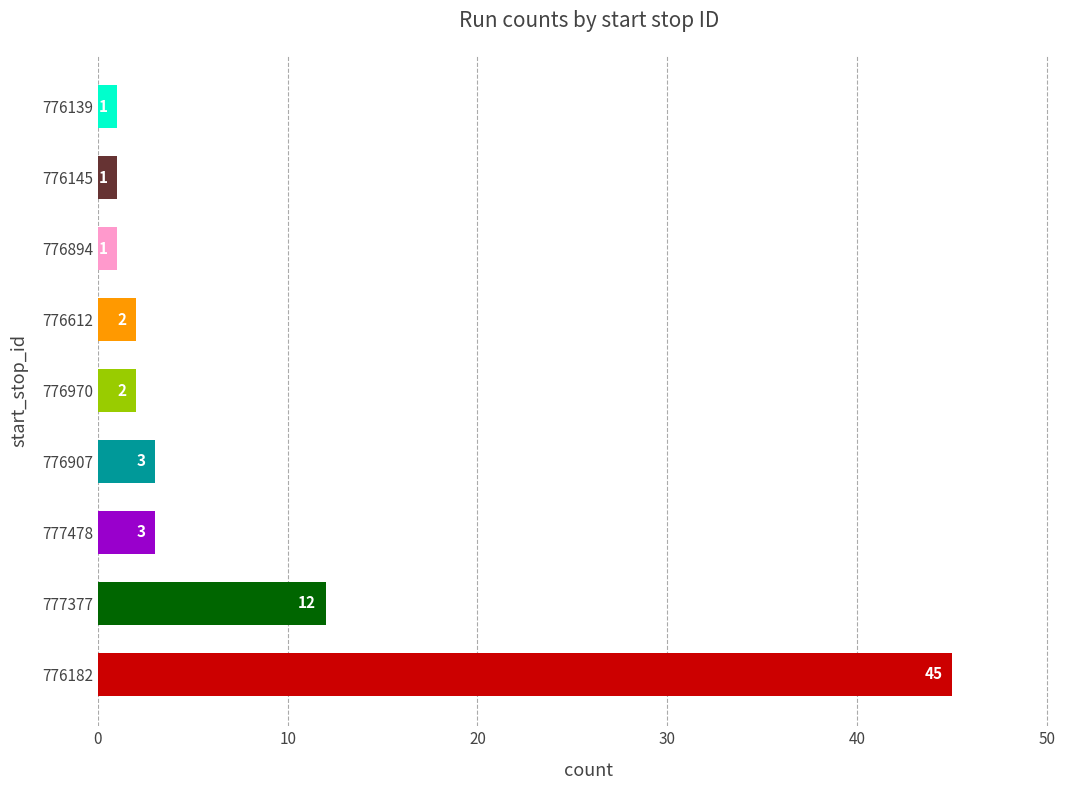

Read the value at 776612, to the nearest 10.

0